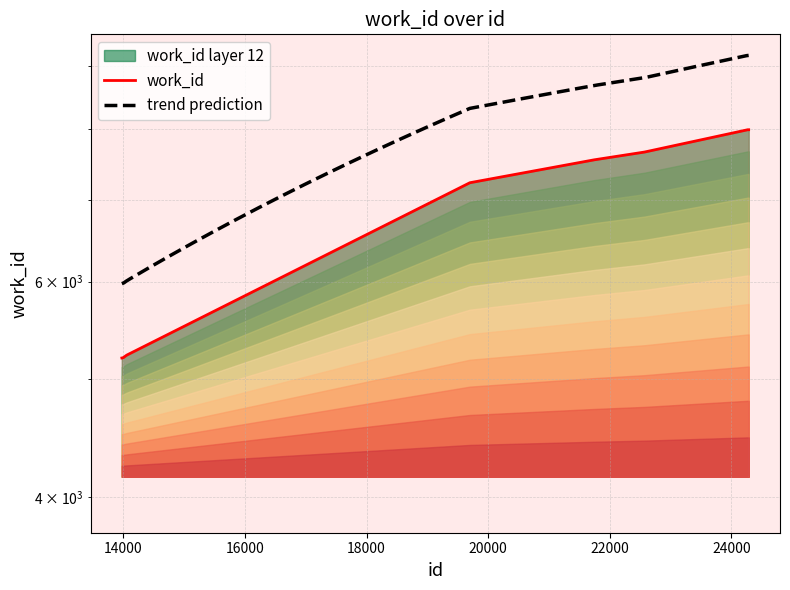

What is the value of the 8th point from the left?

7654